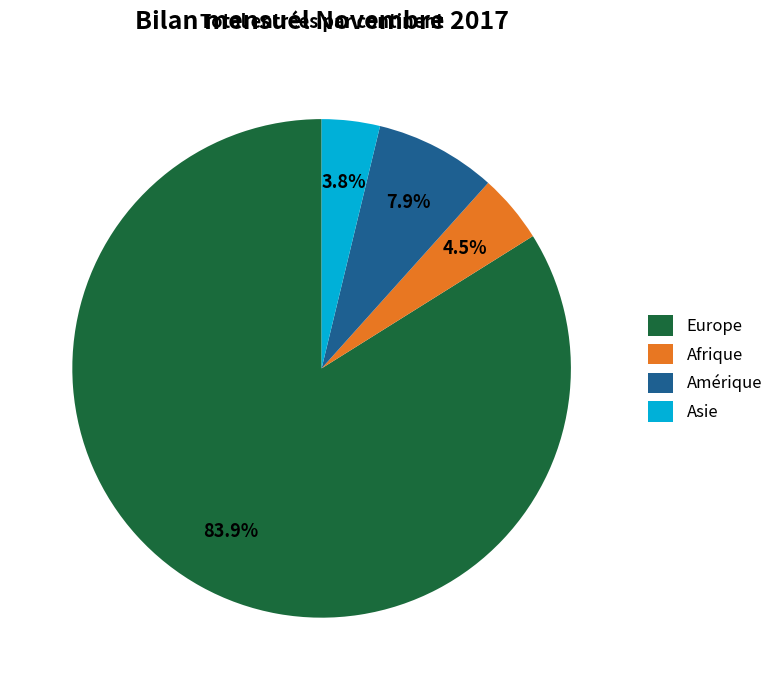

Is it true that Amérique is 18% of the pie?

False